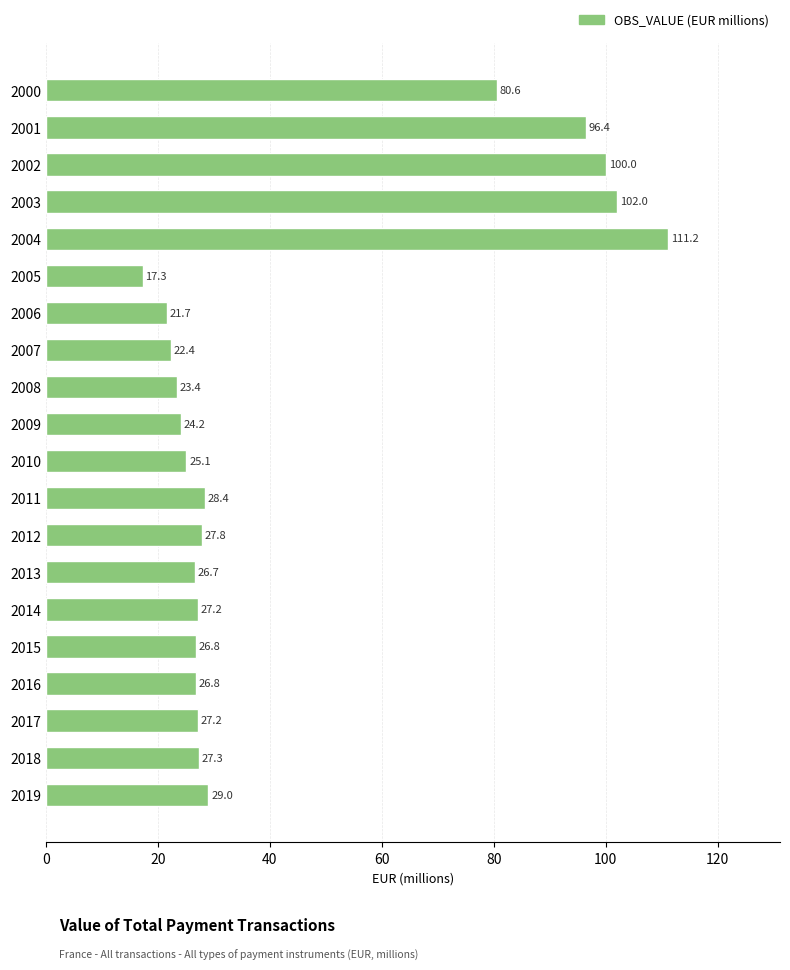

What is the average value?

43.6